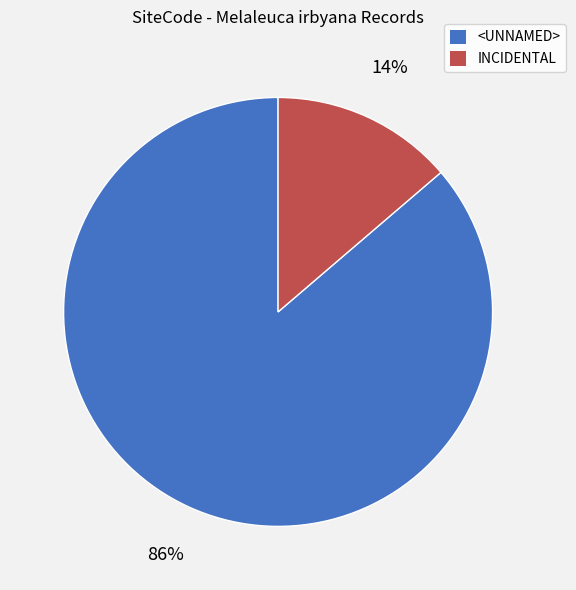

Which slice represents more than half of the pie?

<UNNAMED>